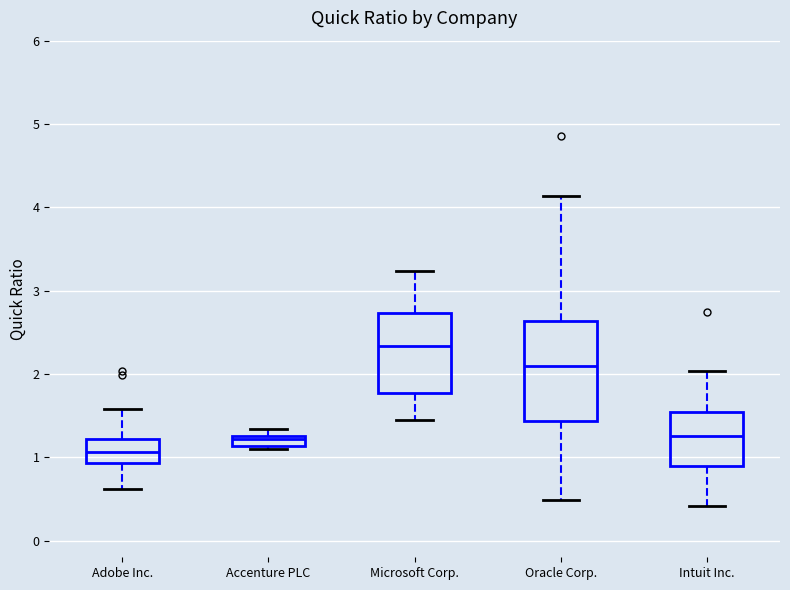

Where does the upper whisker of the box for Adobe Inc. end on the y-axis? The values are not printed on the chart, so give them approximately, as read against the axis.

1.6